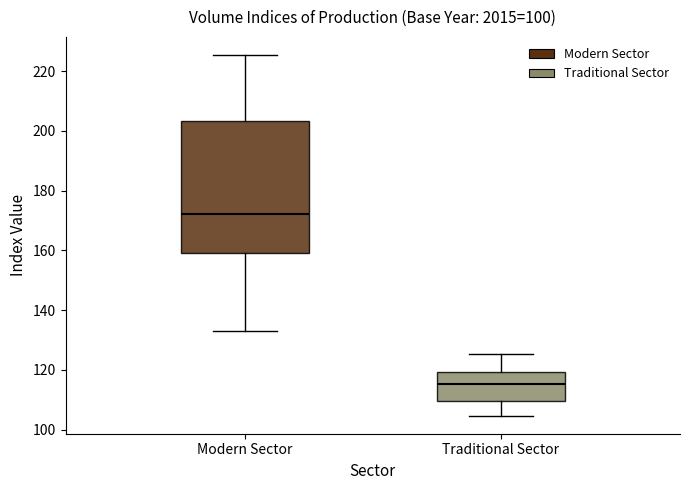

Reading left to right, read every box against the y-axis: the position of its median line, the range the box covers, and the ends of its whiskers. The values are not printed on the chart, so give them approximately, as read against the axis.

Modern Sector: median 172, box 160 to 204, whiskers 134 to 226
Traditional Sector: median 116, box 110 to 120, whiskers 104 to 126